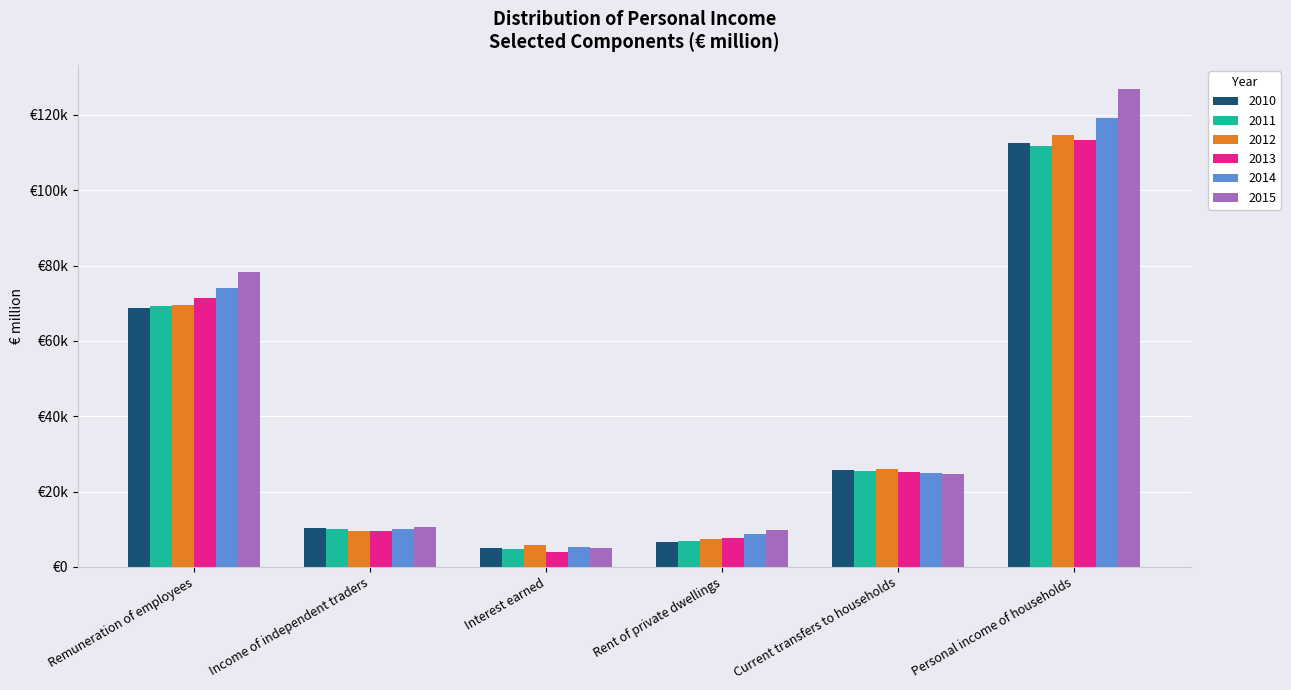

What are all the series names shown in the legend?

2010, 2011, 2012, 2013, 2014, 2015